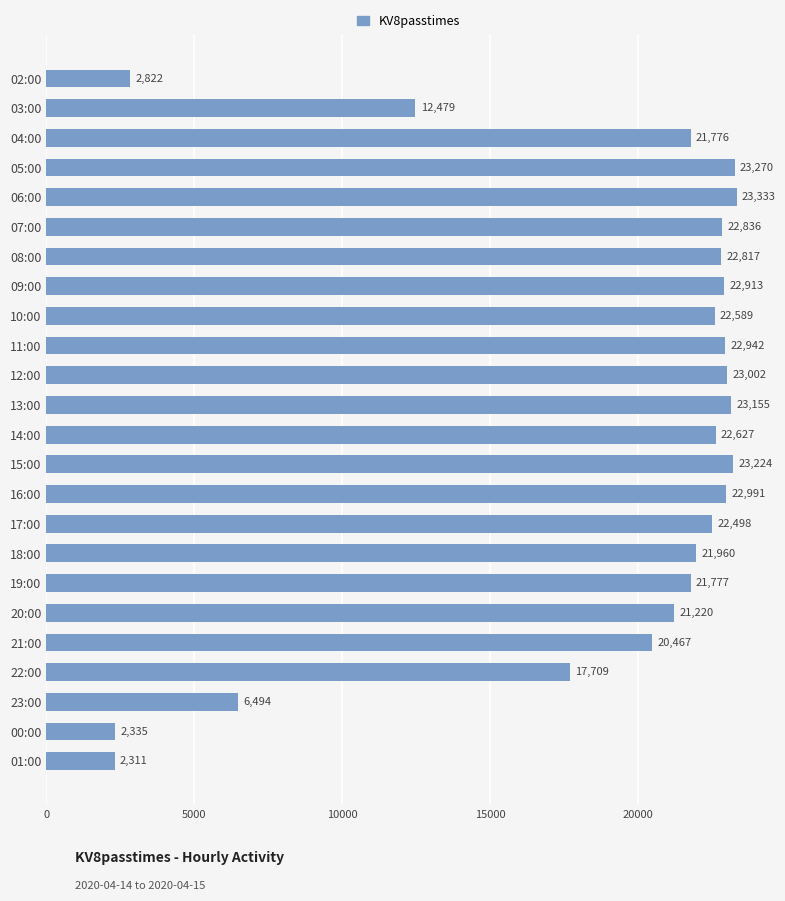

Are the bars grouped side by side (vs. stacked)?

No